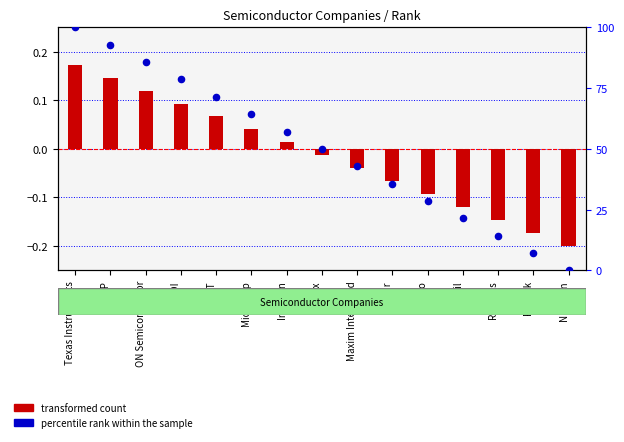

What is the total value across all series at Intersil?

21.3